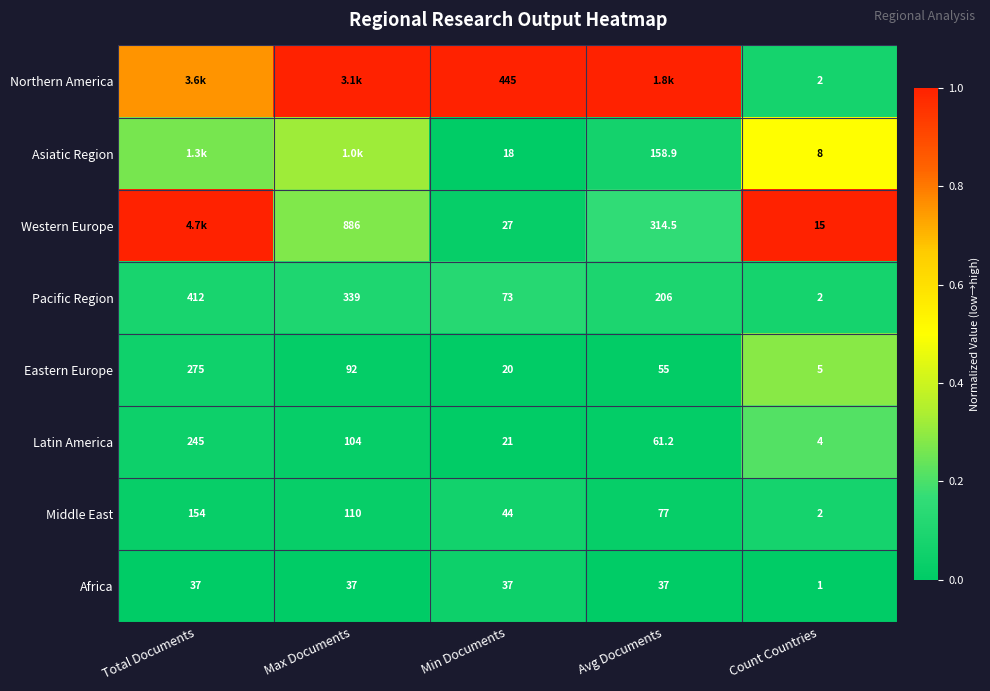

At which label is Pacific Region closest to 207?

Avg Documents